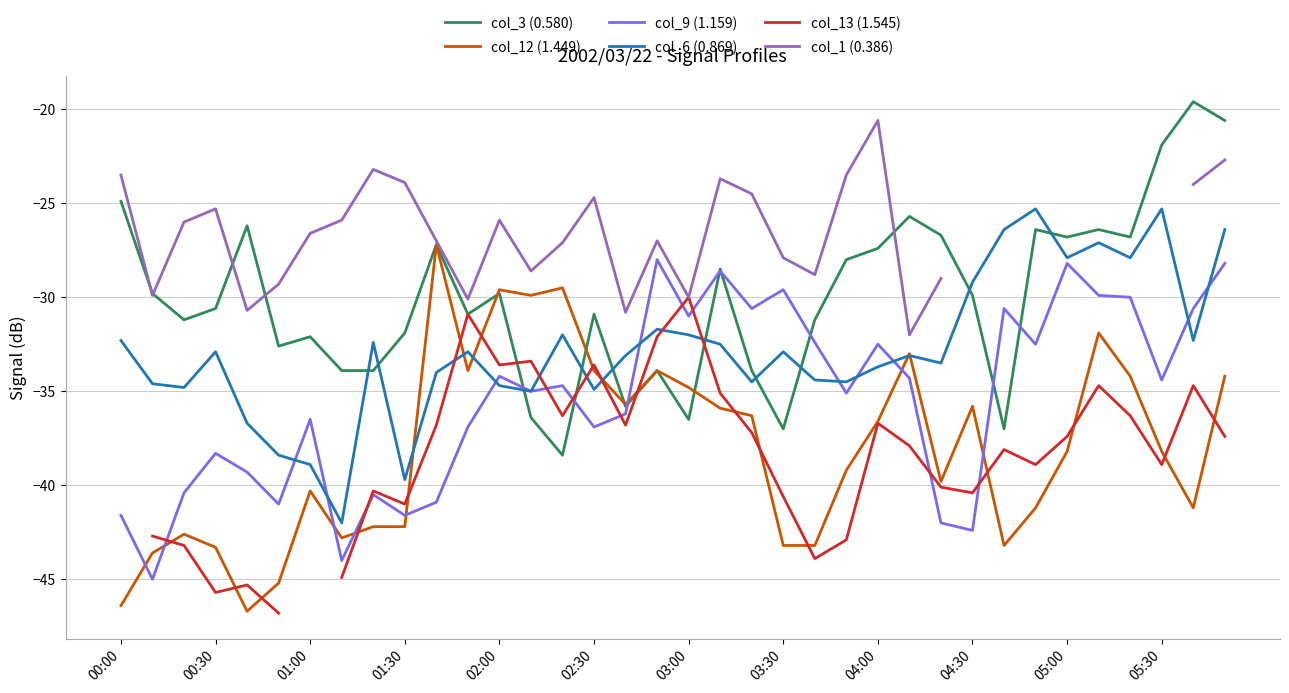

Is this an area chart (filled region under the line)?

No